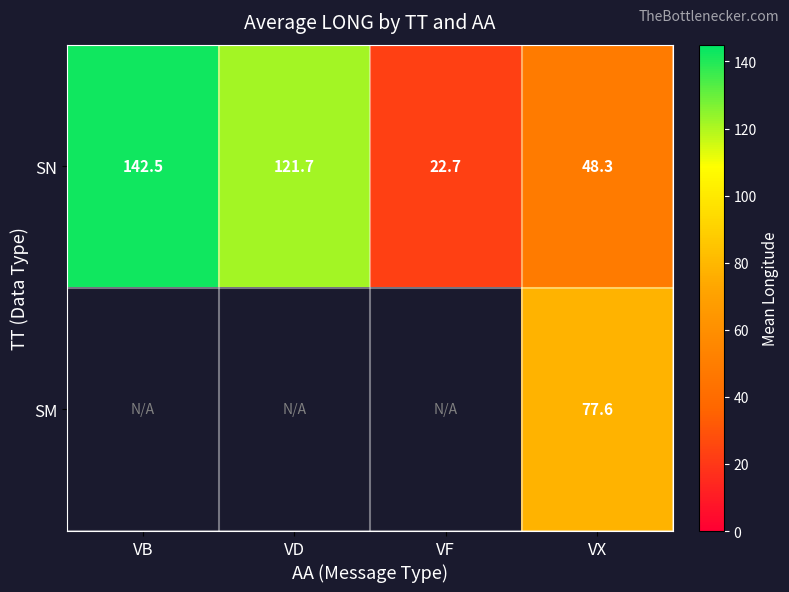

Which category has the highest value across all series?

VB